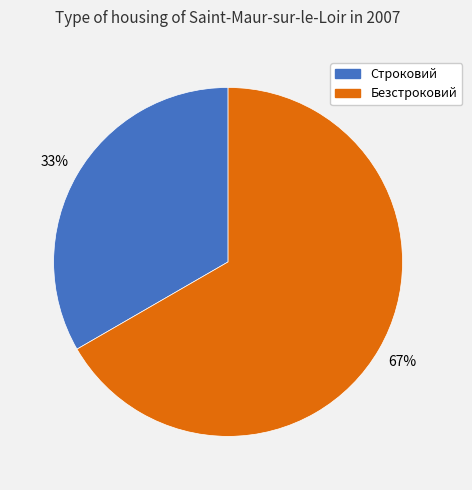

The Безстроковий slice represents 67% of the pie. True or false?

True